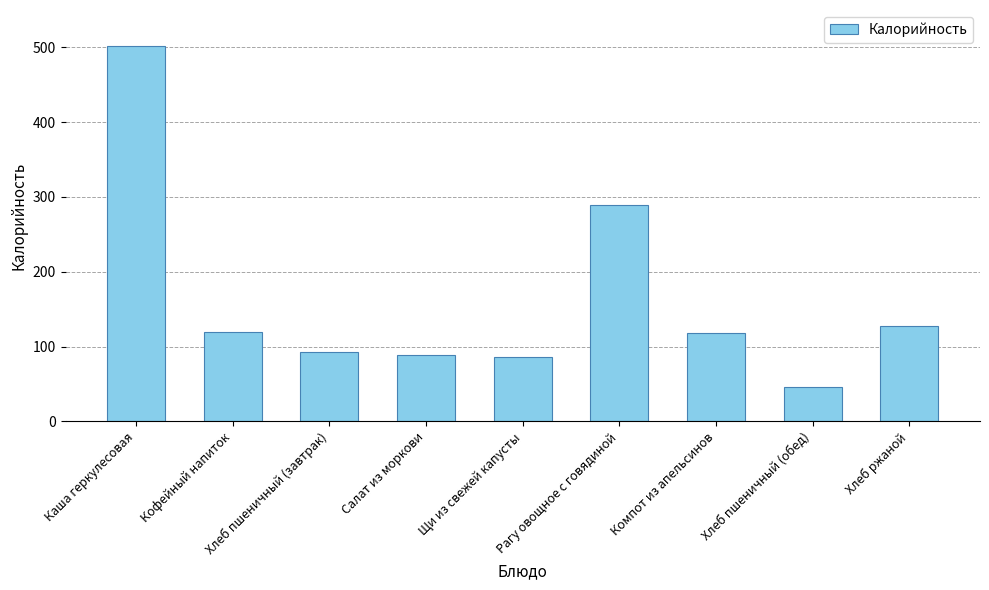

True or false: the data shows 85.8 at Щи из свежей капусты.

True